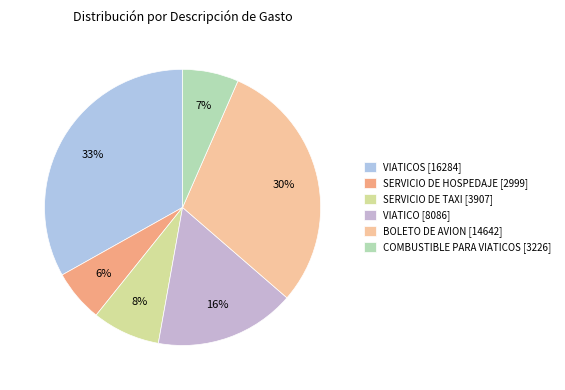

How many slices are in this pie chart?

6